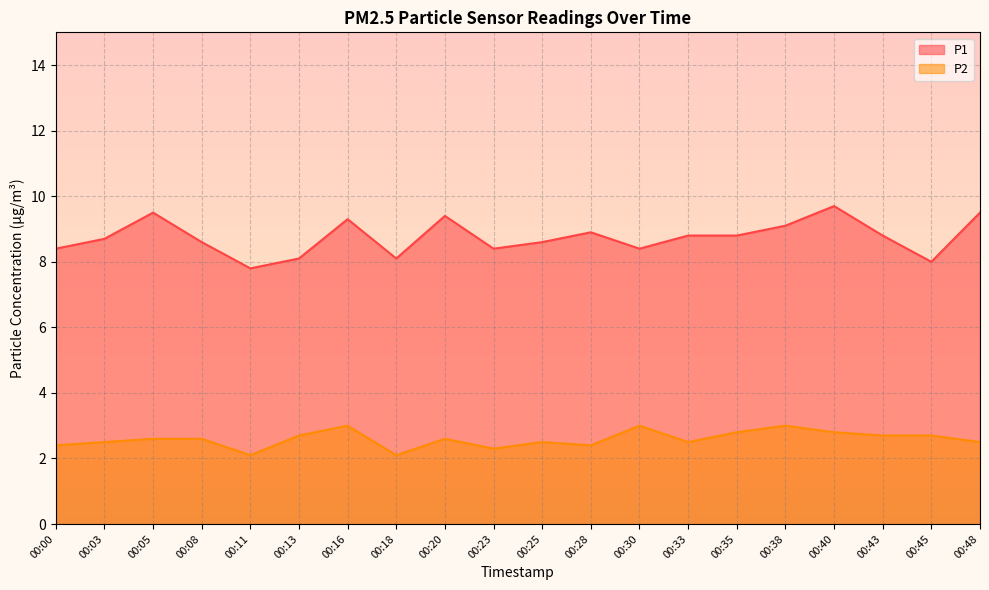

In P1, how many points are lower than both neighbors (excluding endpoints)?

5